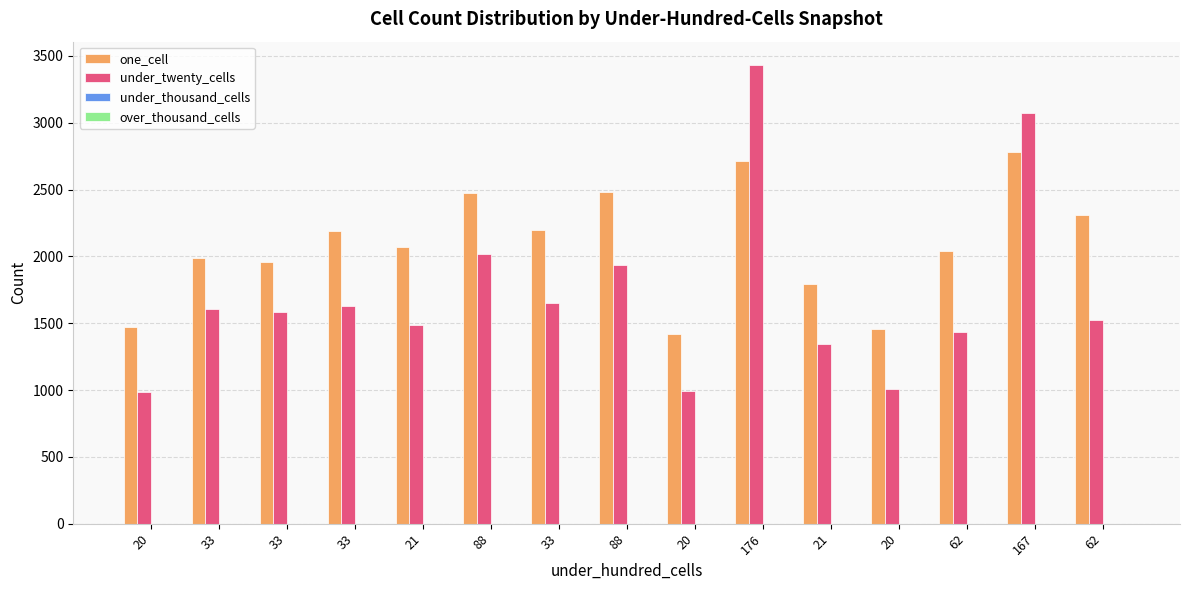

What is the difference between the highest and lowest values at 62?

2042